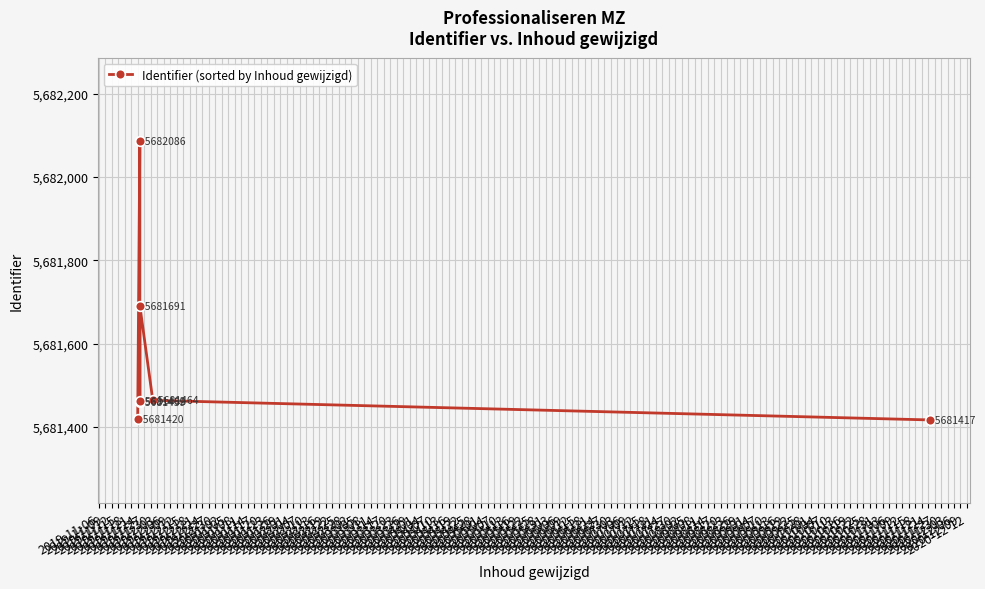

What is the value of the 5th point from the left?

5681691